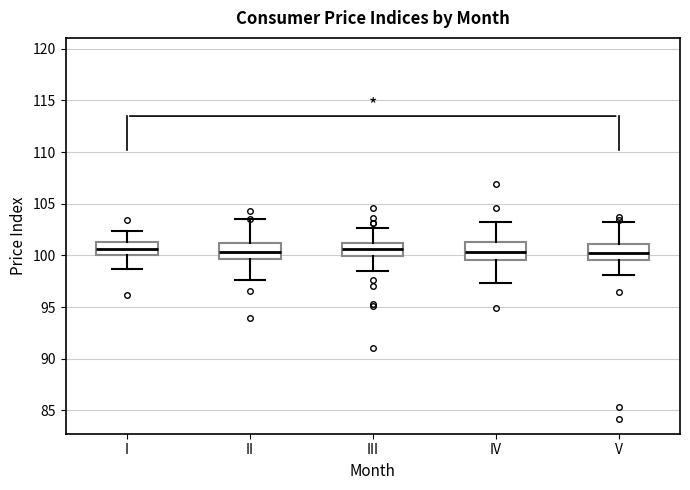

Reading left to right, read every box against the y-axis: the position of its median line, the range the box covers, and the ends of its whiskers. The values are not printed on the chart, so give them approximately, as read against the axis.

I: median 100.5, box 100.0 to 101.5, whiskers 98.5 to 102.5
II: median 100.5, box 99.5 to 101.0, whiskers 97.5 to 103.5
III: median 100.5, box 100.0 to 101.0, whiskers 98.5 to 102.5
IV: median 100.5, box 99.5 to 101.5, whiskers 97.5 to 103.0
V: median 100.5, box 99.5 to 101.0, whiskers 98.0 to 103.5